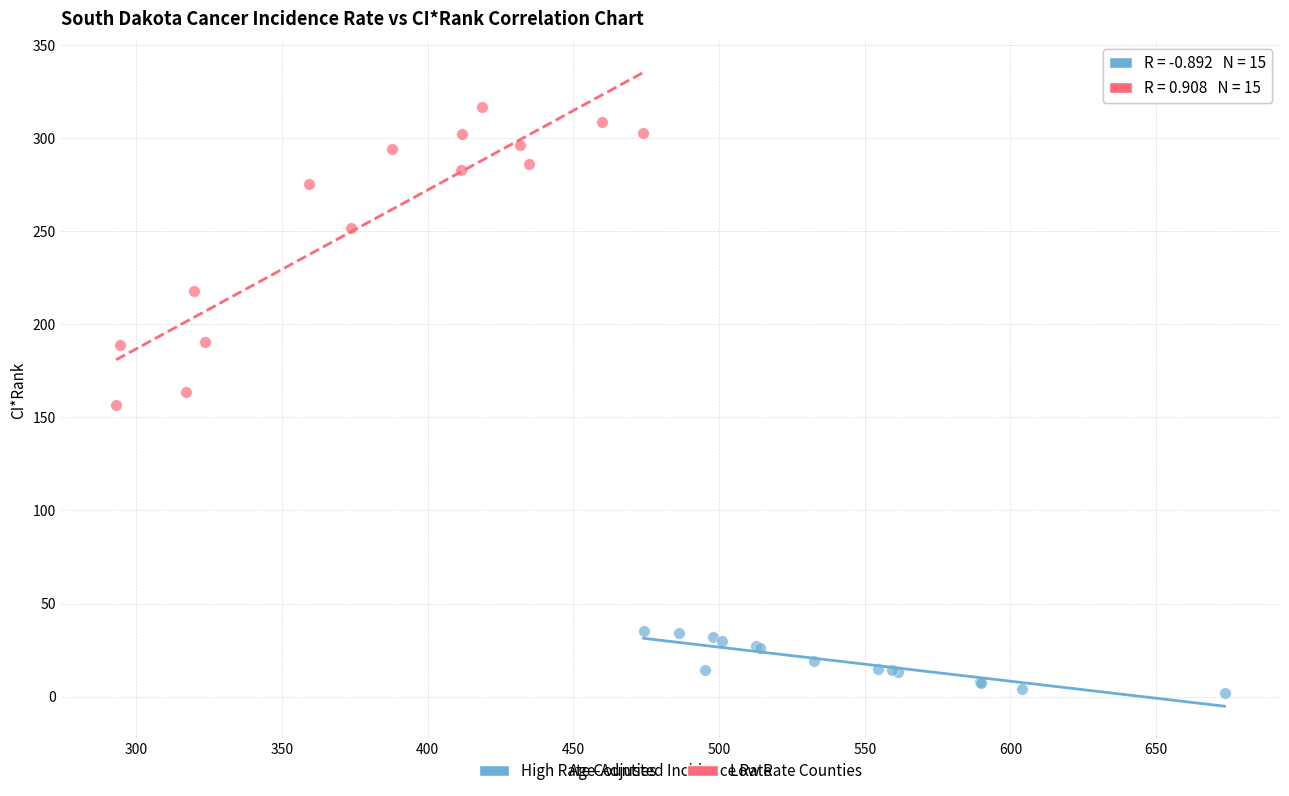

Which series has the widest spread of Y values?

Low Rate Counties